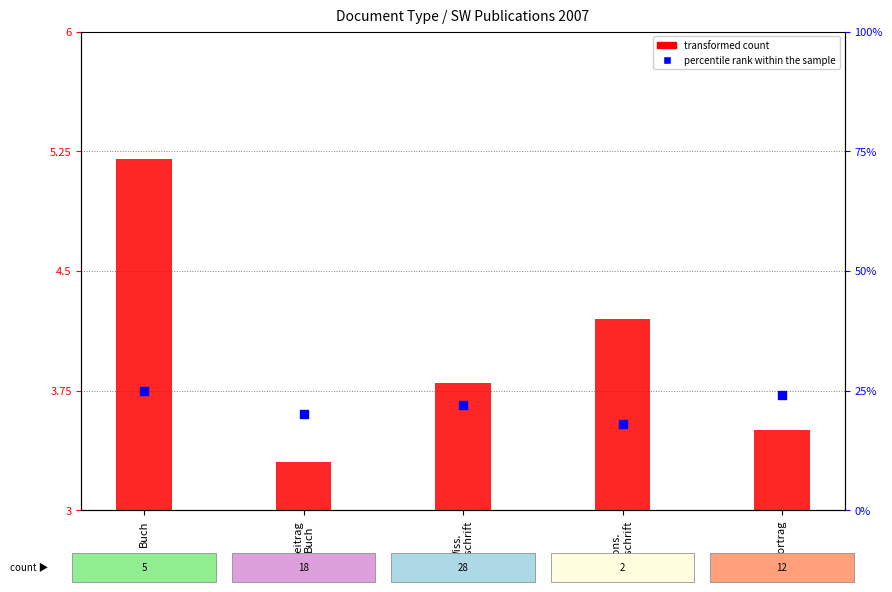

At which category is the sum across all series the highest?

Buch